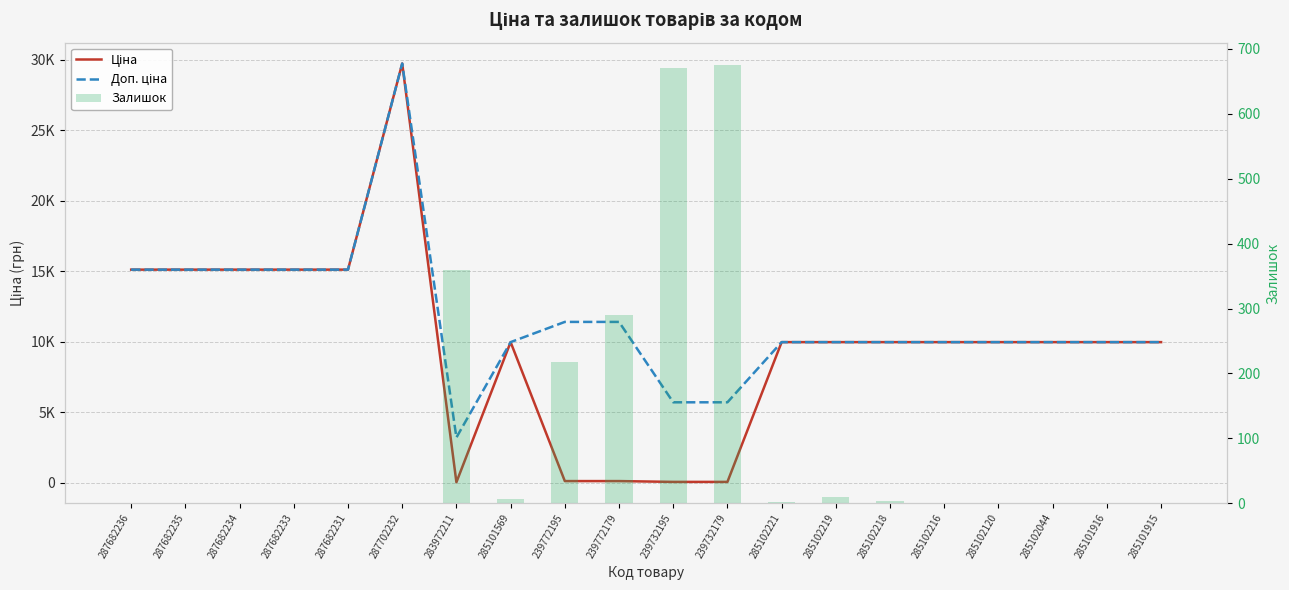

What is the sum of all Ціна values?

195496.5